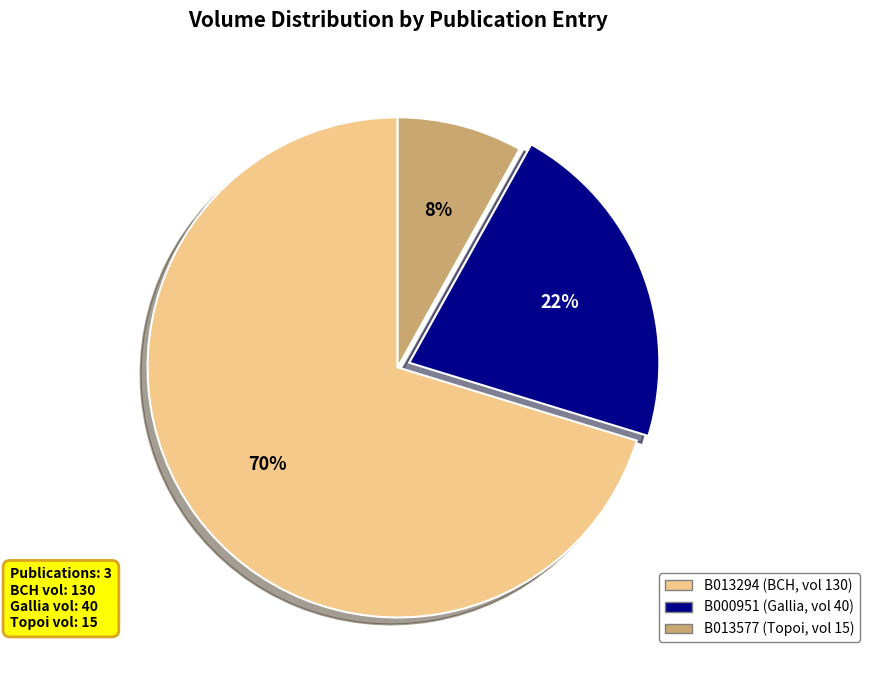

Between B013294 and B000951, which is larger?

B013294